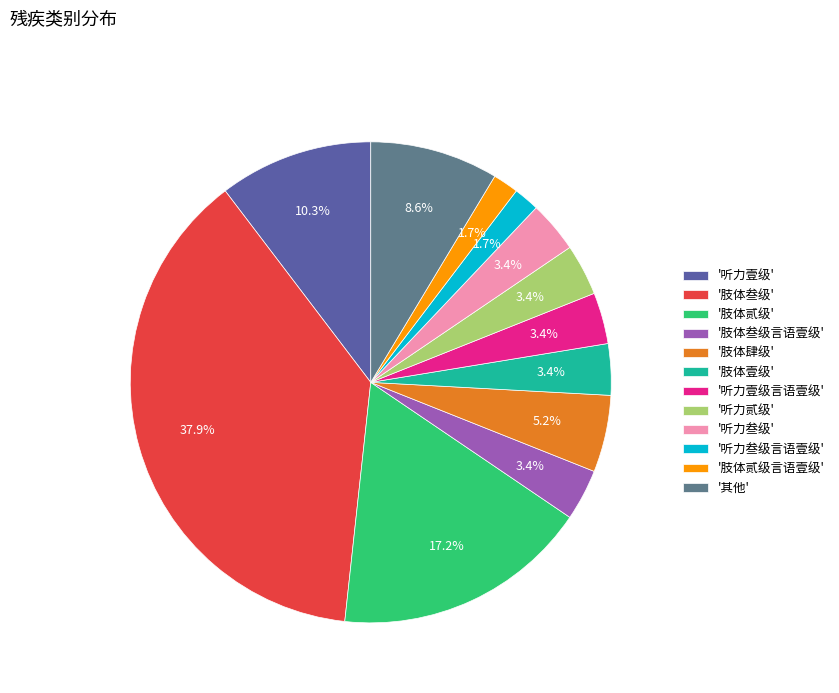

Between '听力壹级' and '肢体叁级', which is larger?

'肢体叁级'